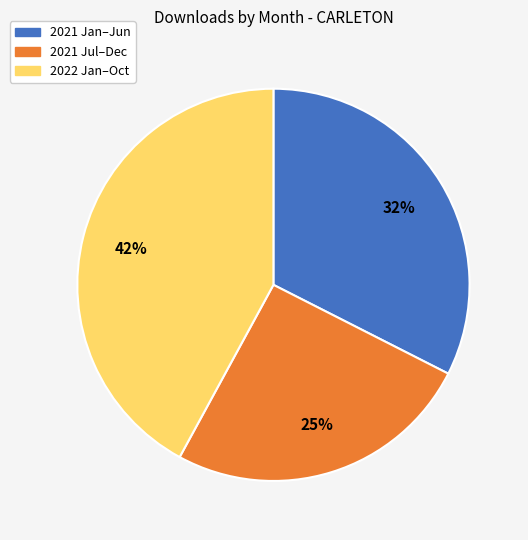

Rank the categories by value from lowest to highest.

2021 Jul–Dec, 2021 Jan–Jun, 2022 Jan–Oct